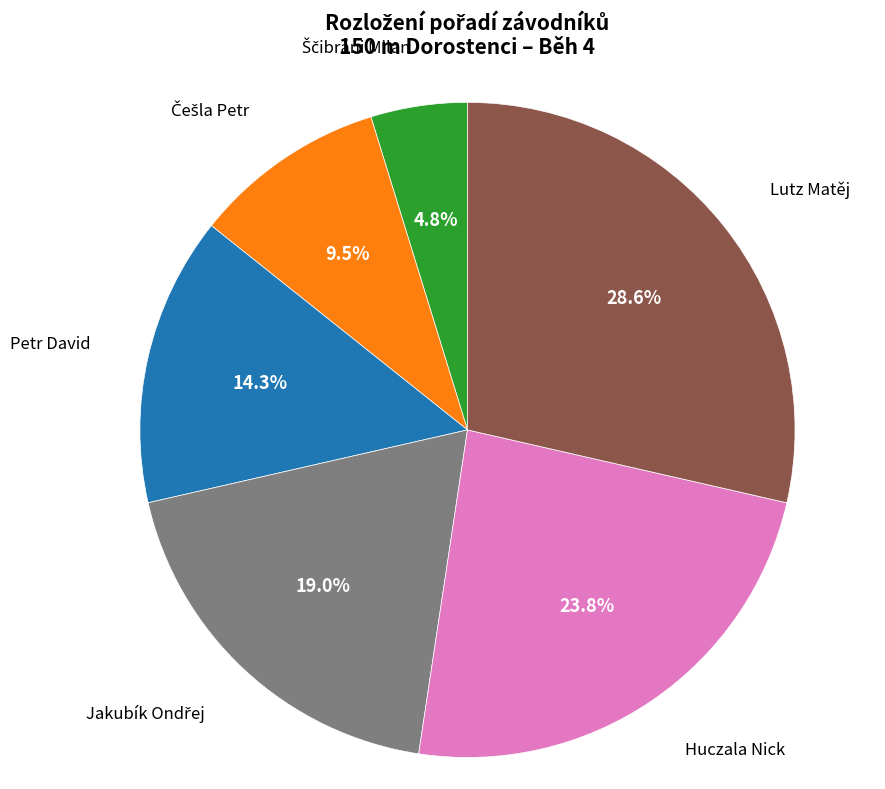

How many slices are in this pie chart?

6